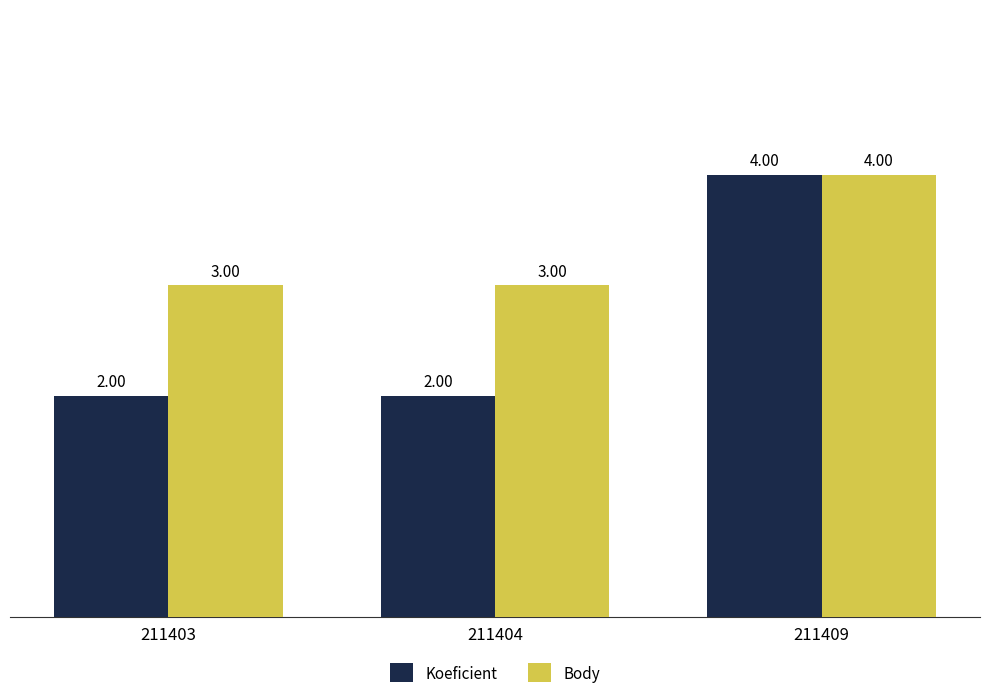

What is the sum of all Koeficient values?

8